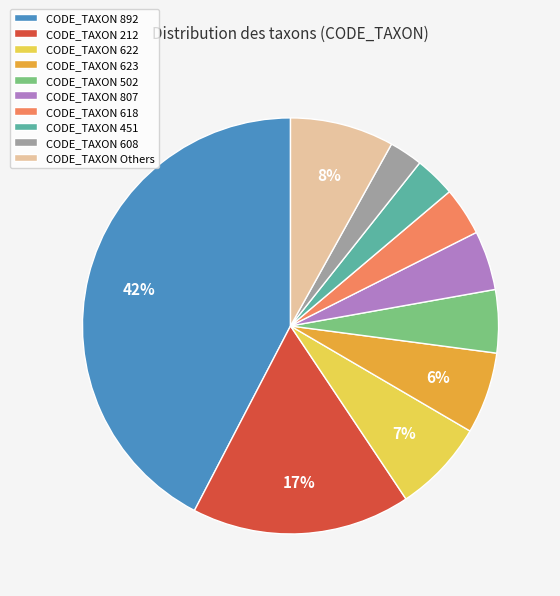

The CODE_TAXON 807 slice represents 5% of the pie. True or false?

True